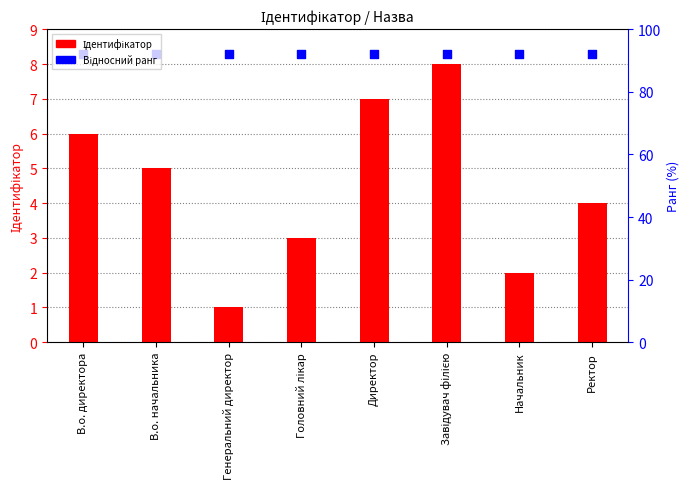

Which series contains the highest Y value?

Відносний ранг